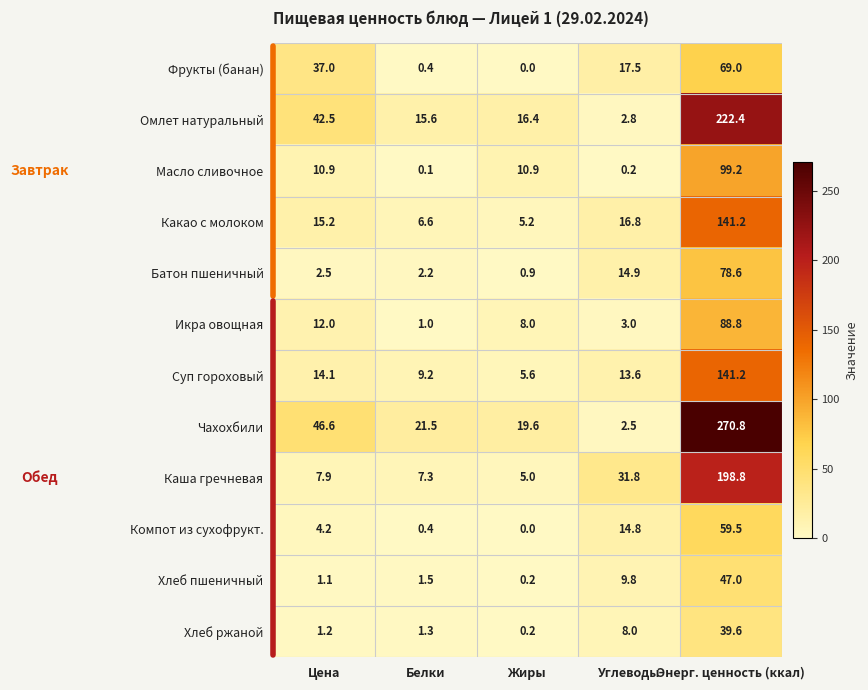

At which label does Хлеб пшеничный first exceed 1?

Цена